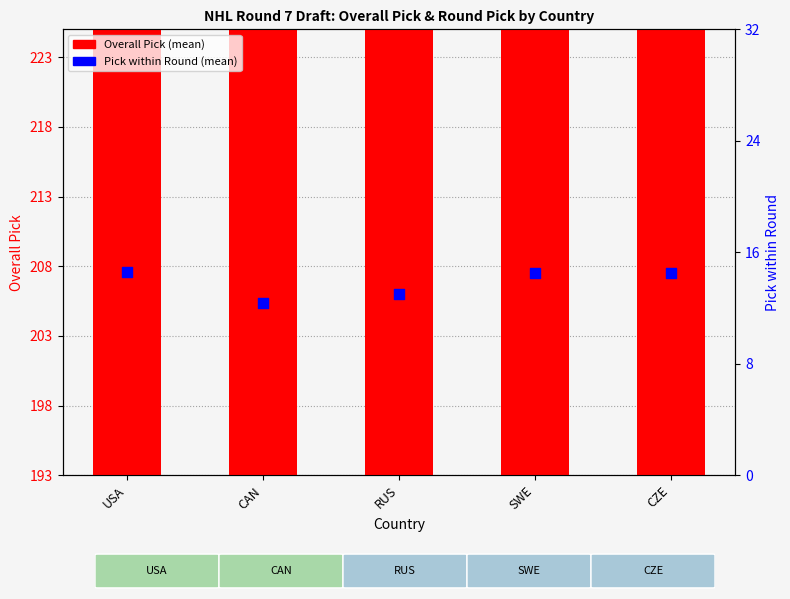

Which series contains the lowest Y value?

Pick within Round (mean)